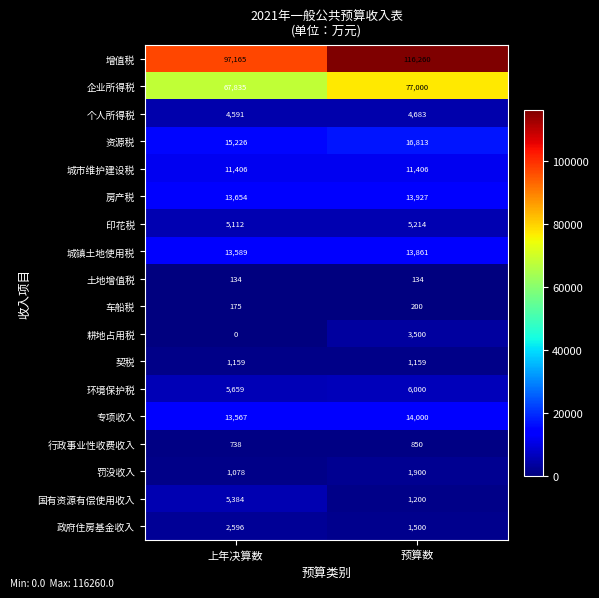

Which series changed the most between 上年决算数 and 预算数?

增值税